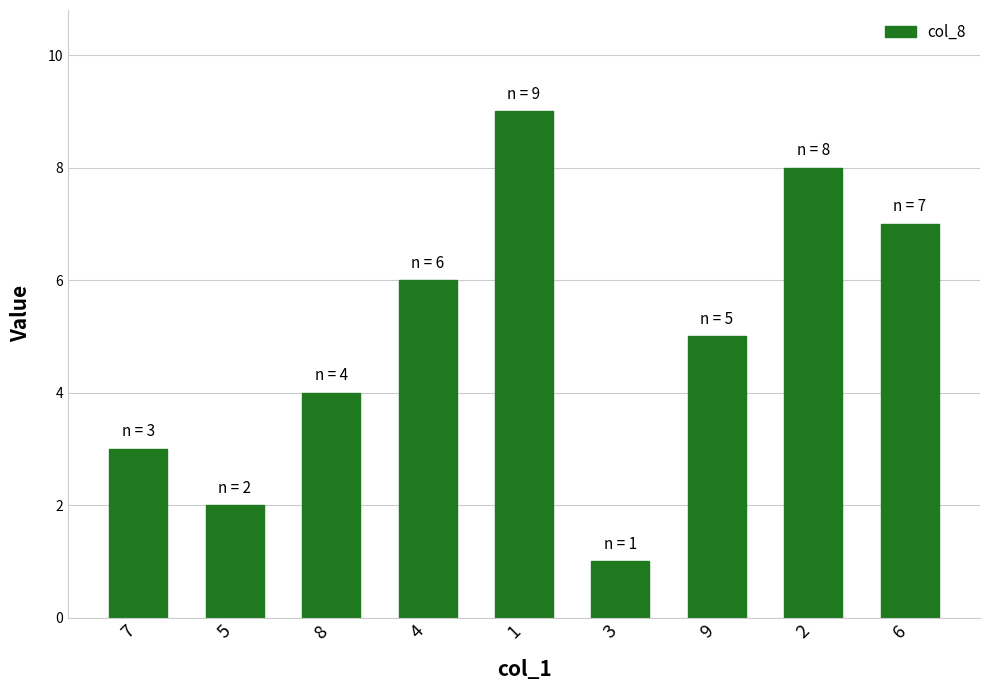

List the labels in order of value, largest first.

1, 2, 6, 4, 9, 8, 7, 5, 3